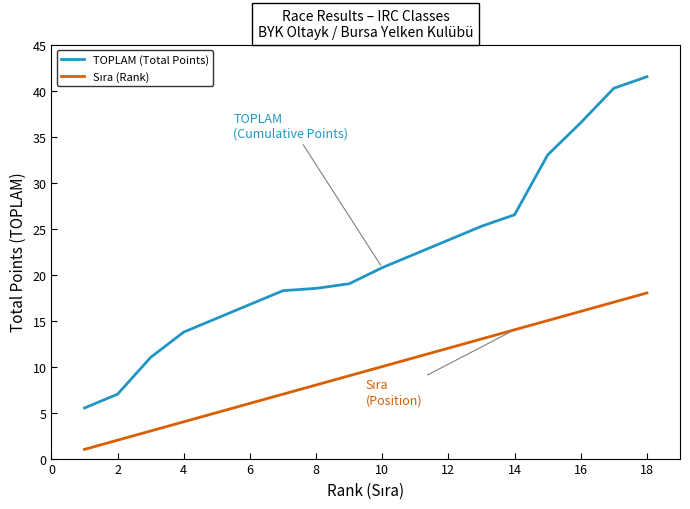

What is the smallest value displayed?

1.0